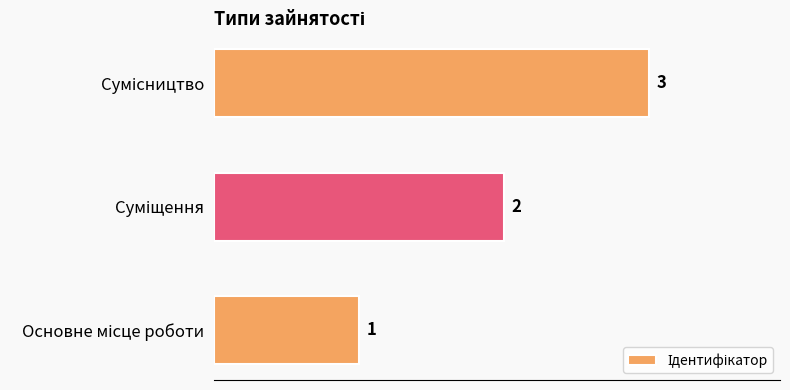

How many values are between 1 and 3?

3